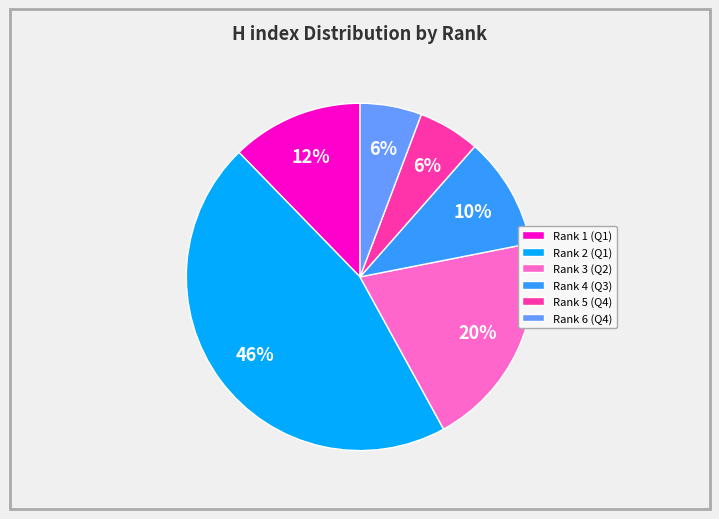

Which slice is the largest?

Rank 2 (Q1)